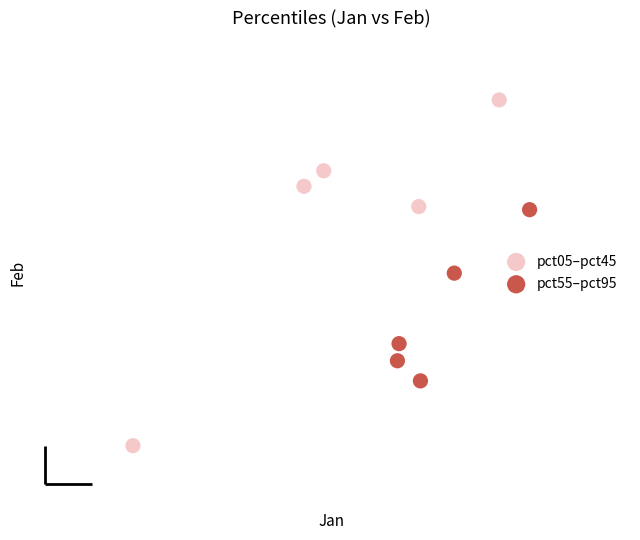

What are all the series names shown in the legend?

pct05–pct45, pct55–pct95